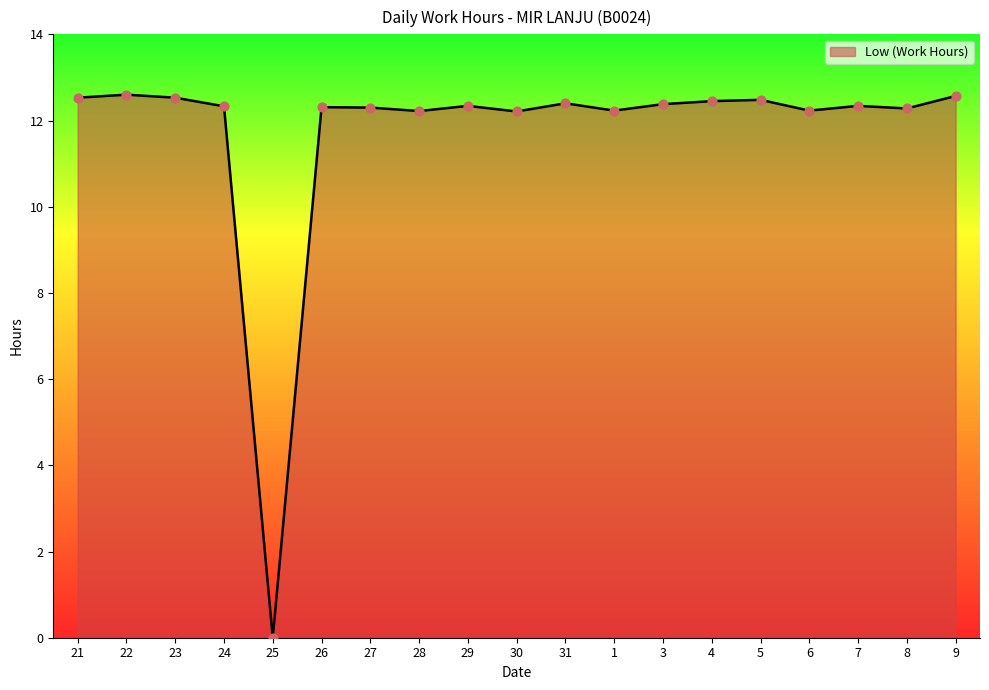

What is the change in value from 22 to 6?

-0.4